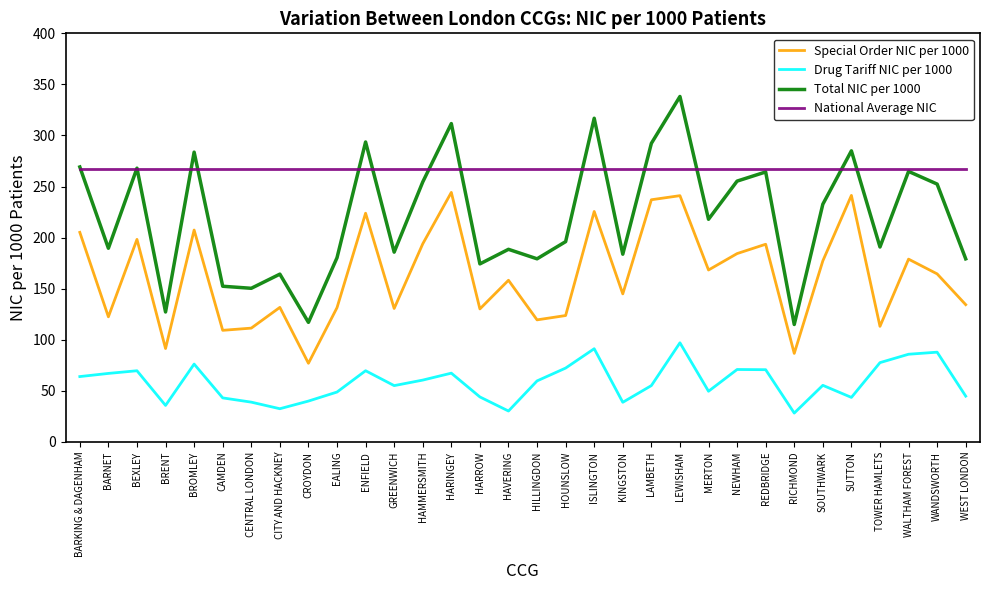

Which series has the largest total across all categories?

National Average NIC